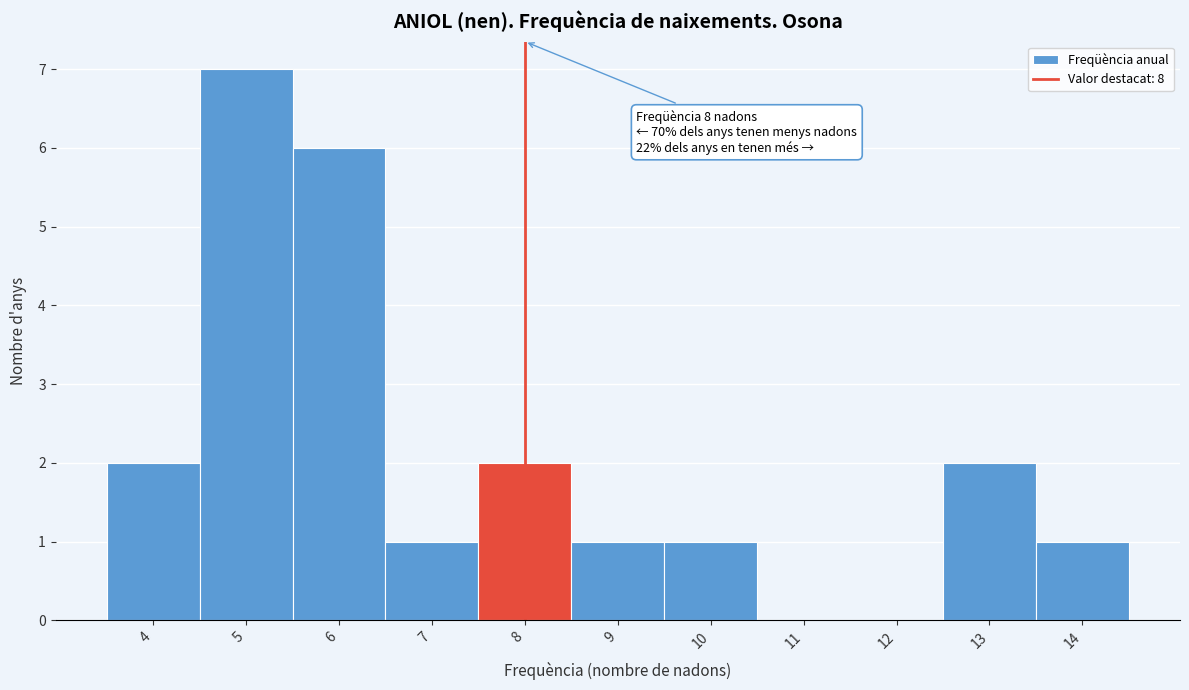

Which range on the x-axis has the tallest bar?

4.5 to 5.5